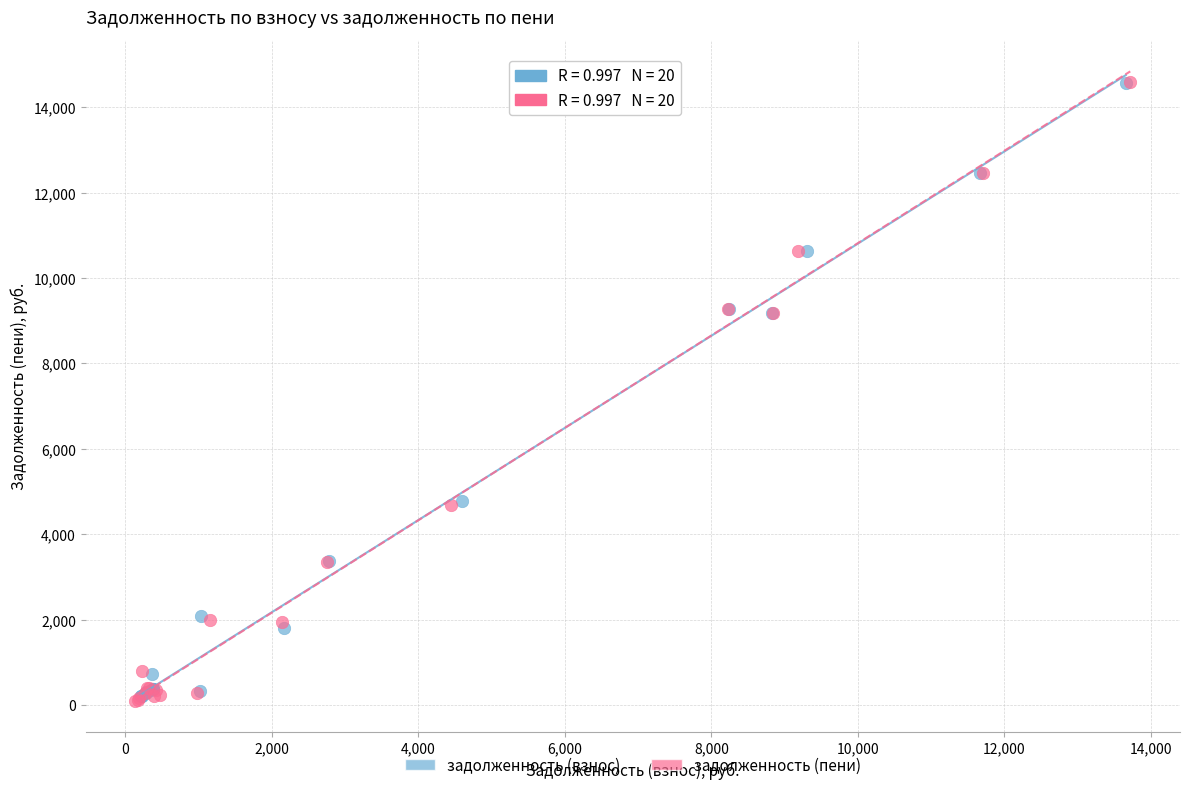

Which series has the largest Y range (max minus min)?

задолженность (пени)